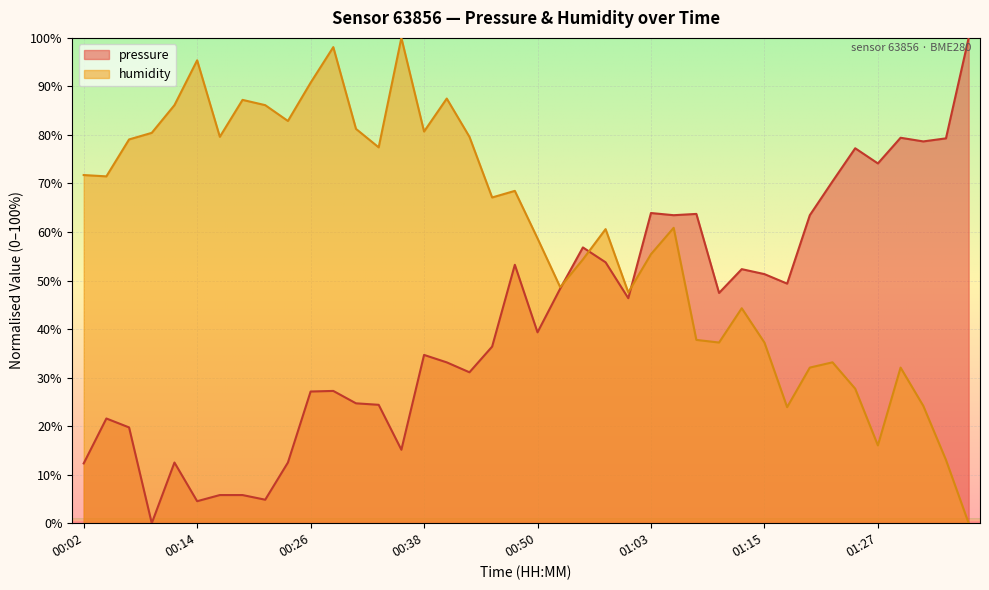

Is it true that humidity equals 35.9 at 00:43?

False